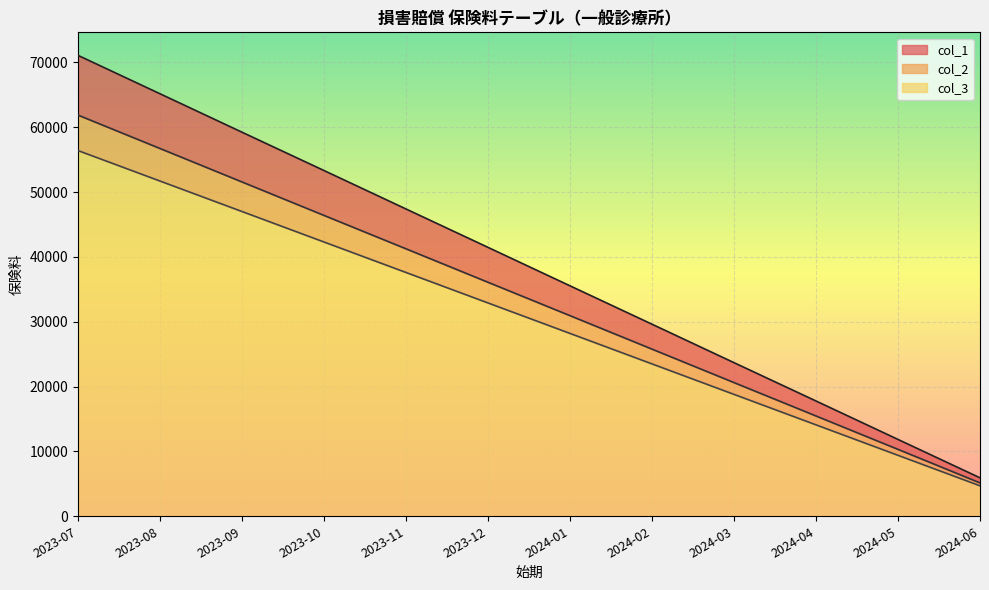

Reading right to left, list all the values displayed in this chart.

col_1: 5930	11850	17780	23690	29620	35540	41470	47390	53320	59230	65160	71080
col_2: 5150	10320	15470	20620	25780	30940	36090	41250	46400	51560	56720	61870
col_3: 4700	9400	14100	18800	23500	28200	32900	37600	42300	47000	51700	56400